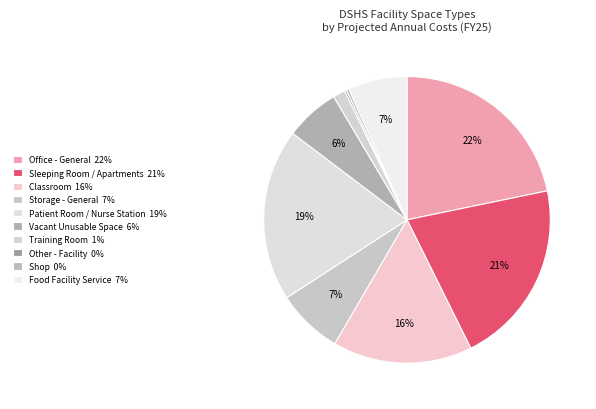

Rank the categories by value from highest to lowest.

Office - General, Sleeping Room / Apartments, Patient Room / Nurse Station, Classroom, Storage - General, Food Facility Service, Vacant Unusable Space, Training Room, Shop, Other - Facility